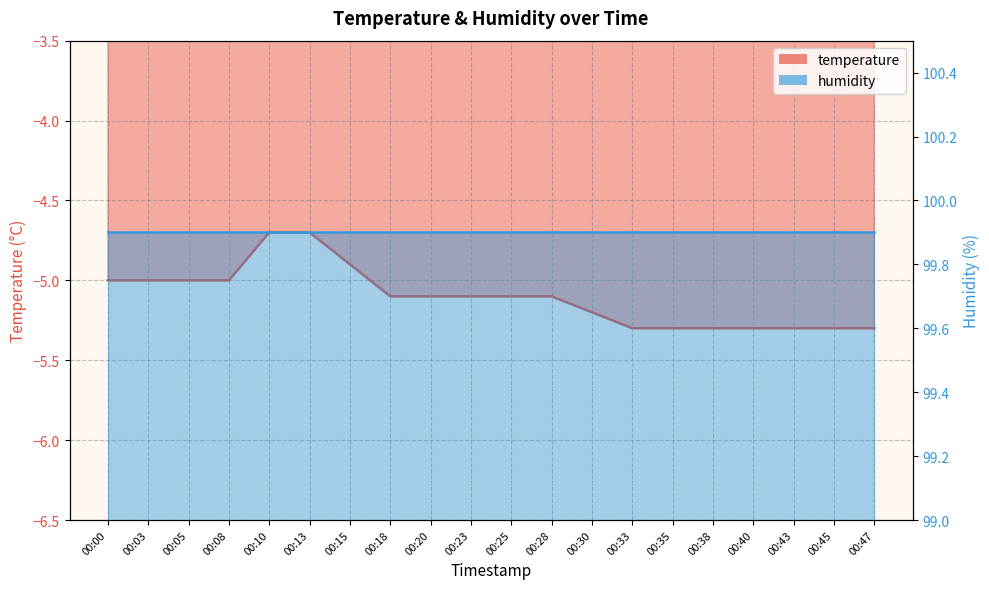

Is it true that the value at 00:25 is -5.1?

True